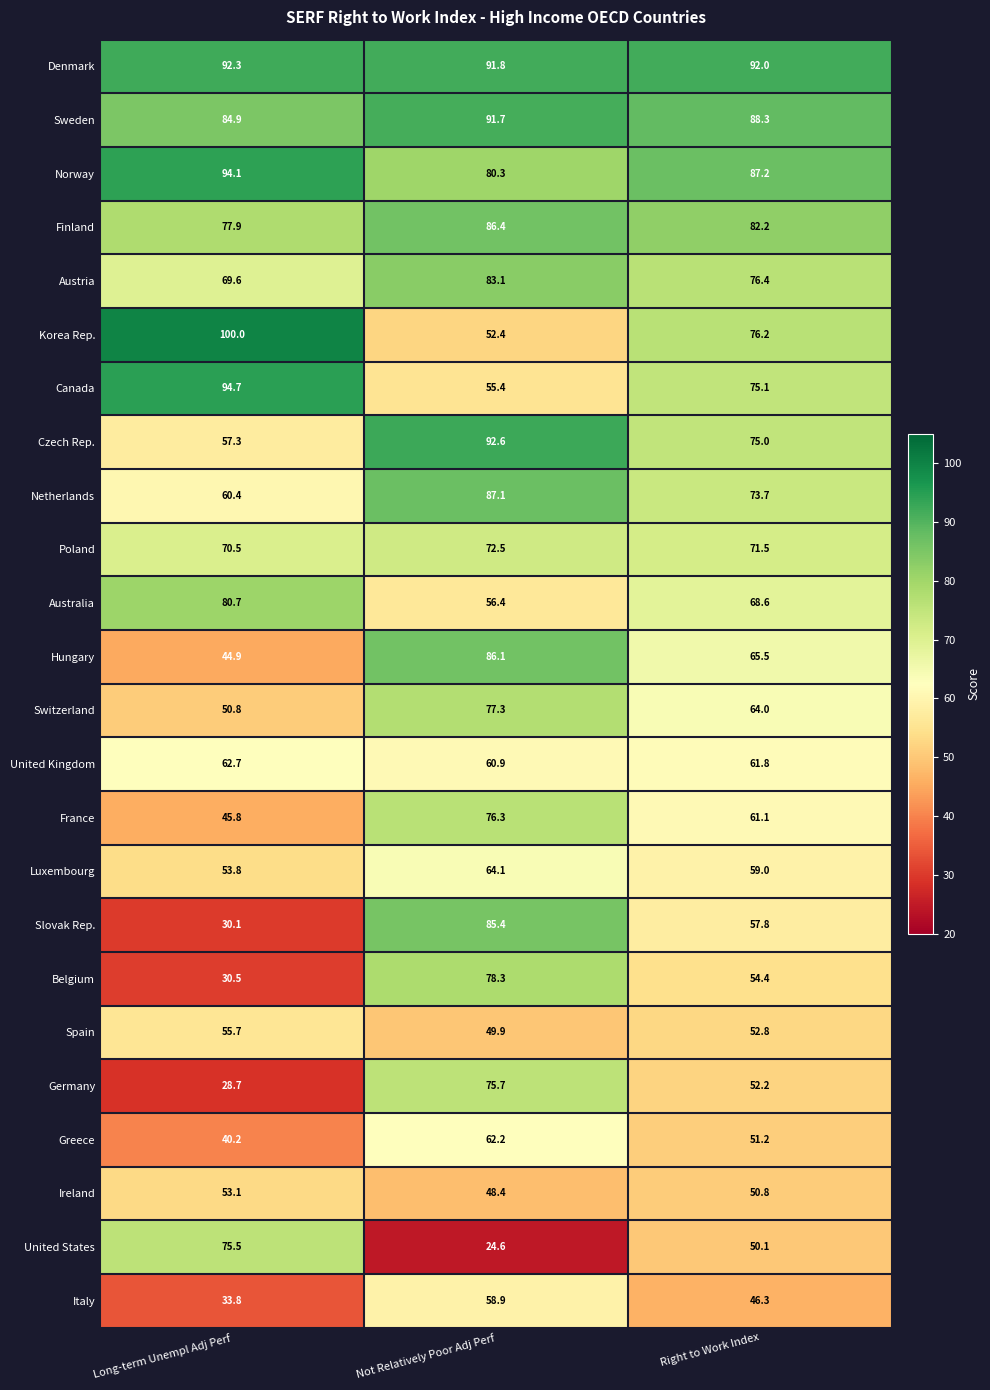

At how many categories does at least one series exceed 26?

3